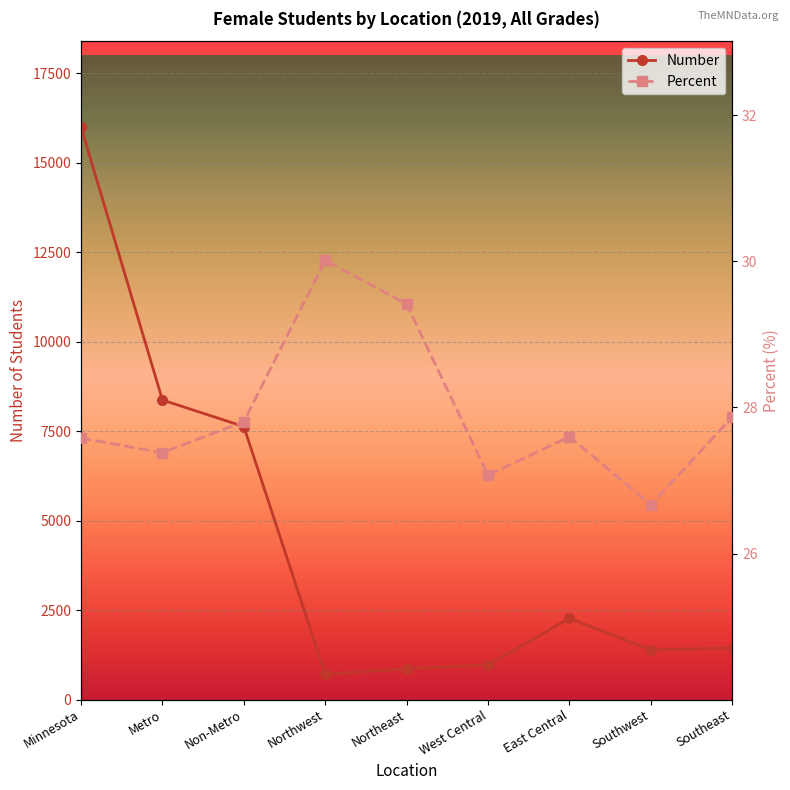

Rank the series by their maximum value, from lowest to highest.

Percent, Number